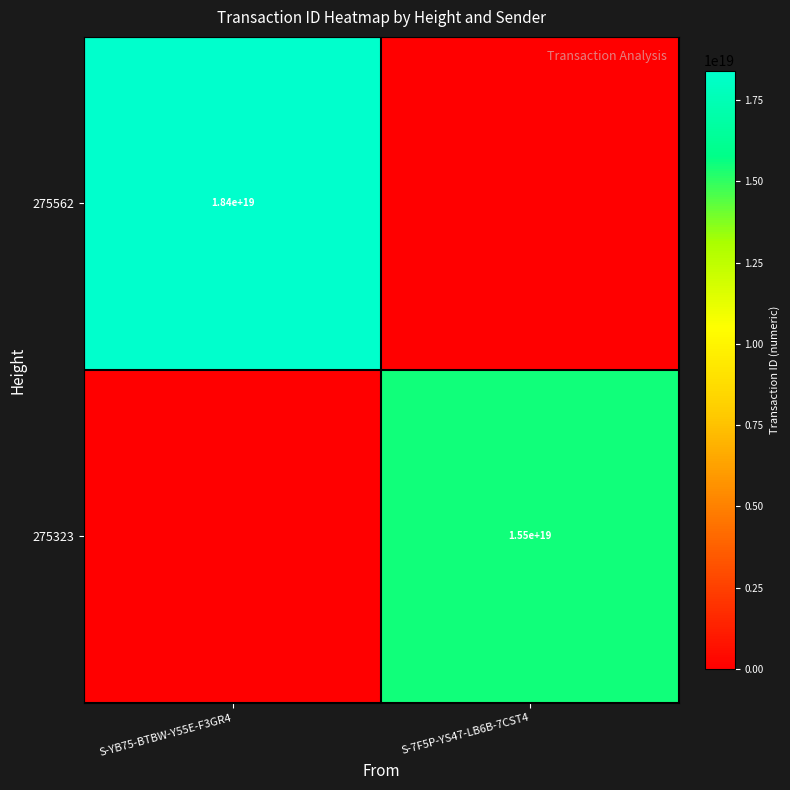

The value of 275323 at S-7F5P-YS47-LB6B-7CST4 is 15500000000000000000. True or false?

True